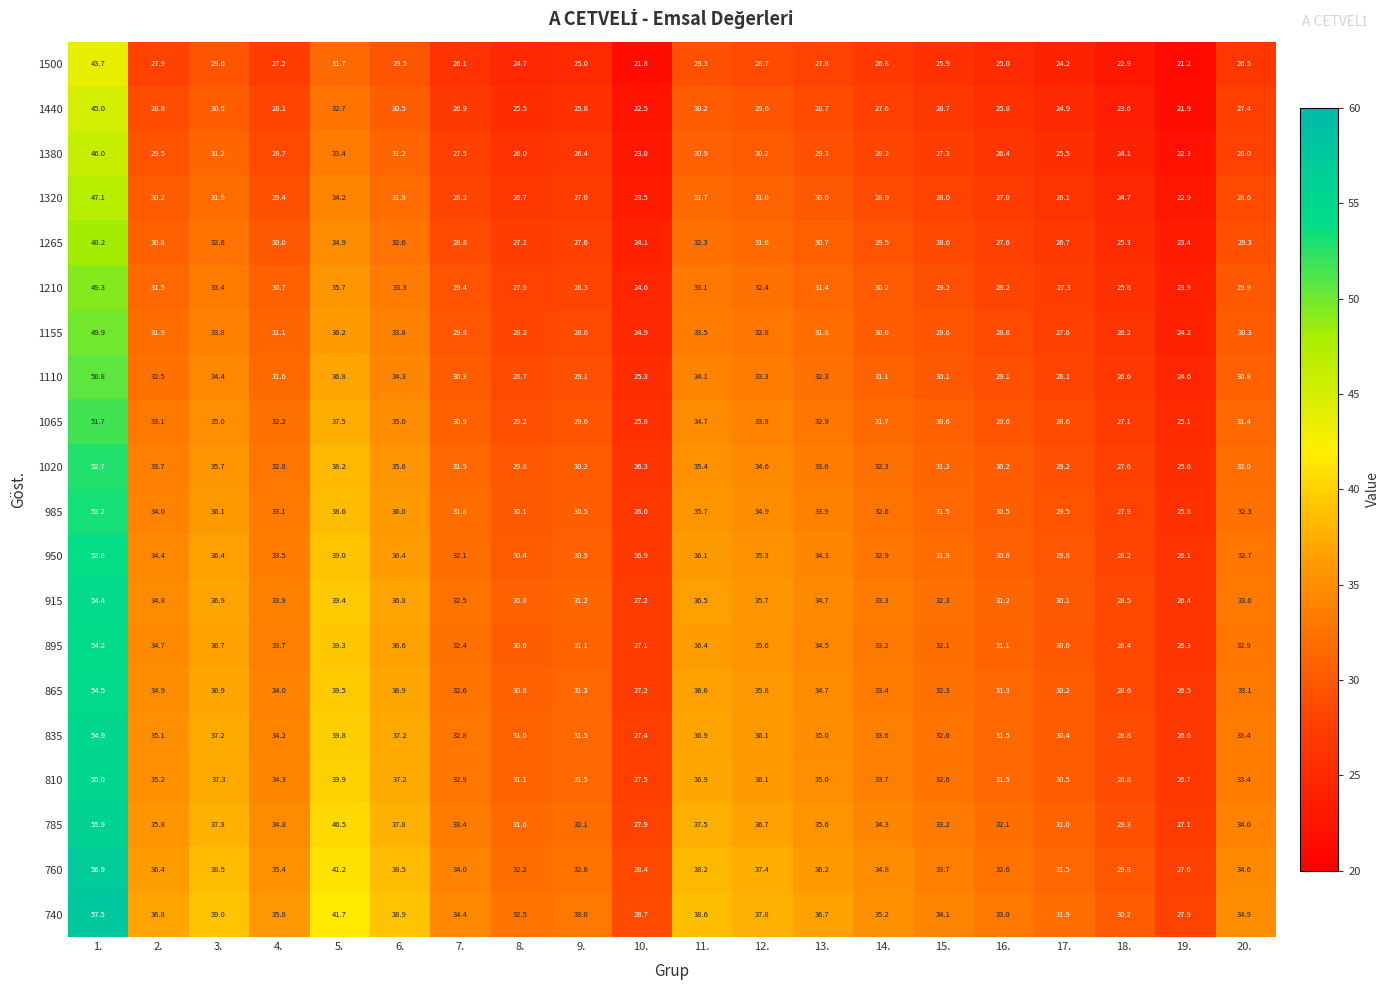

What is the sum of the 1065 values at 7. and 3.?

65.9